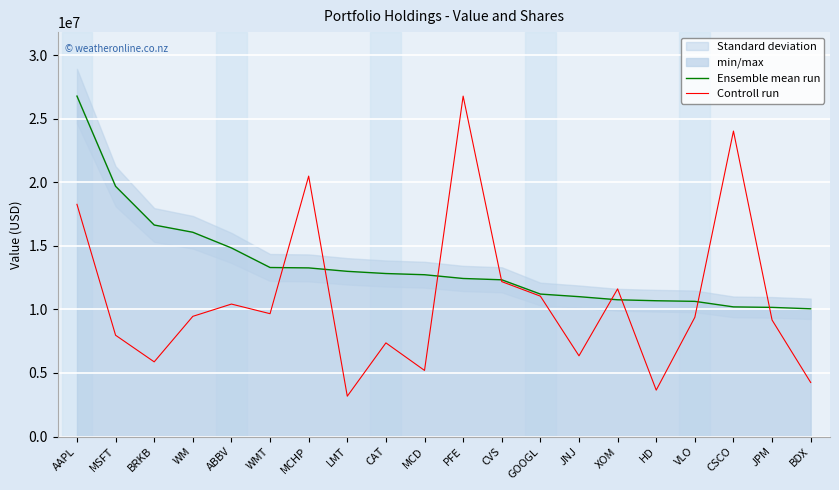

Which series has the widest spread of values?

Controll run